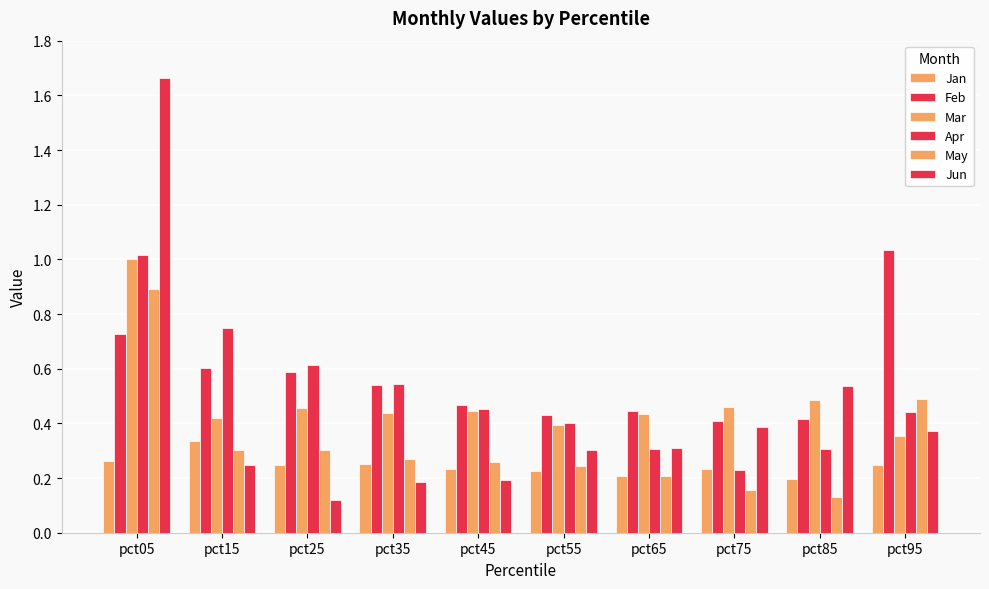

How many groups of bars are there?

10